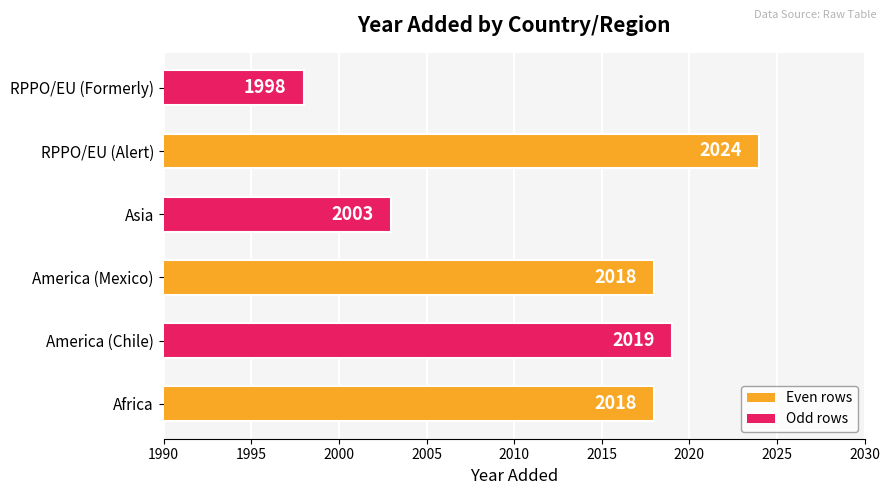

What is the smallest value displayed?

1998